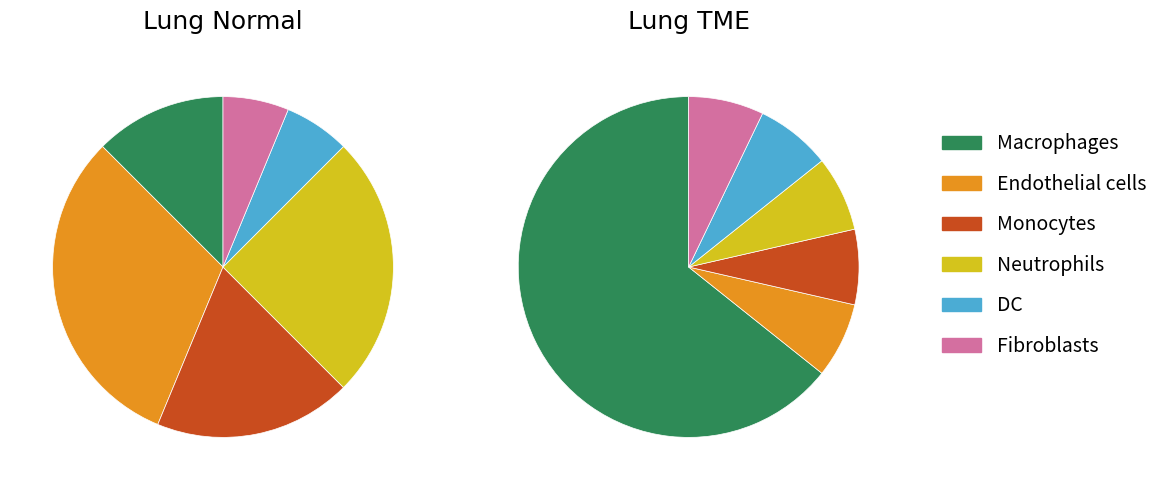

Between 0 and 1, which is larger?

1